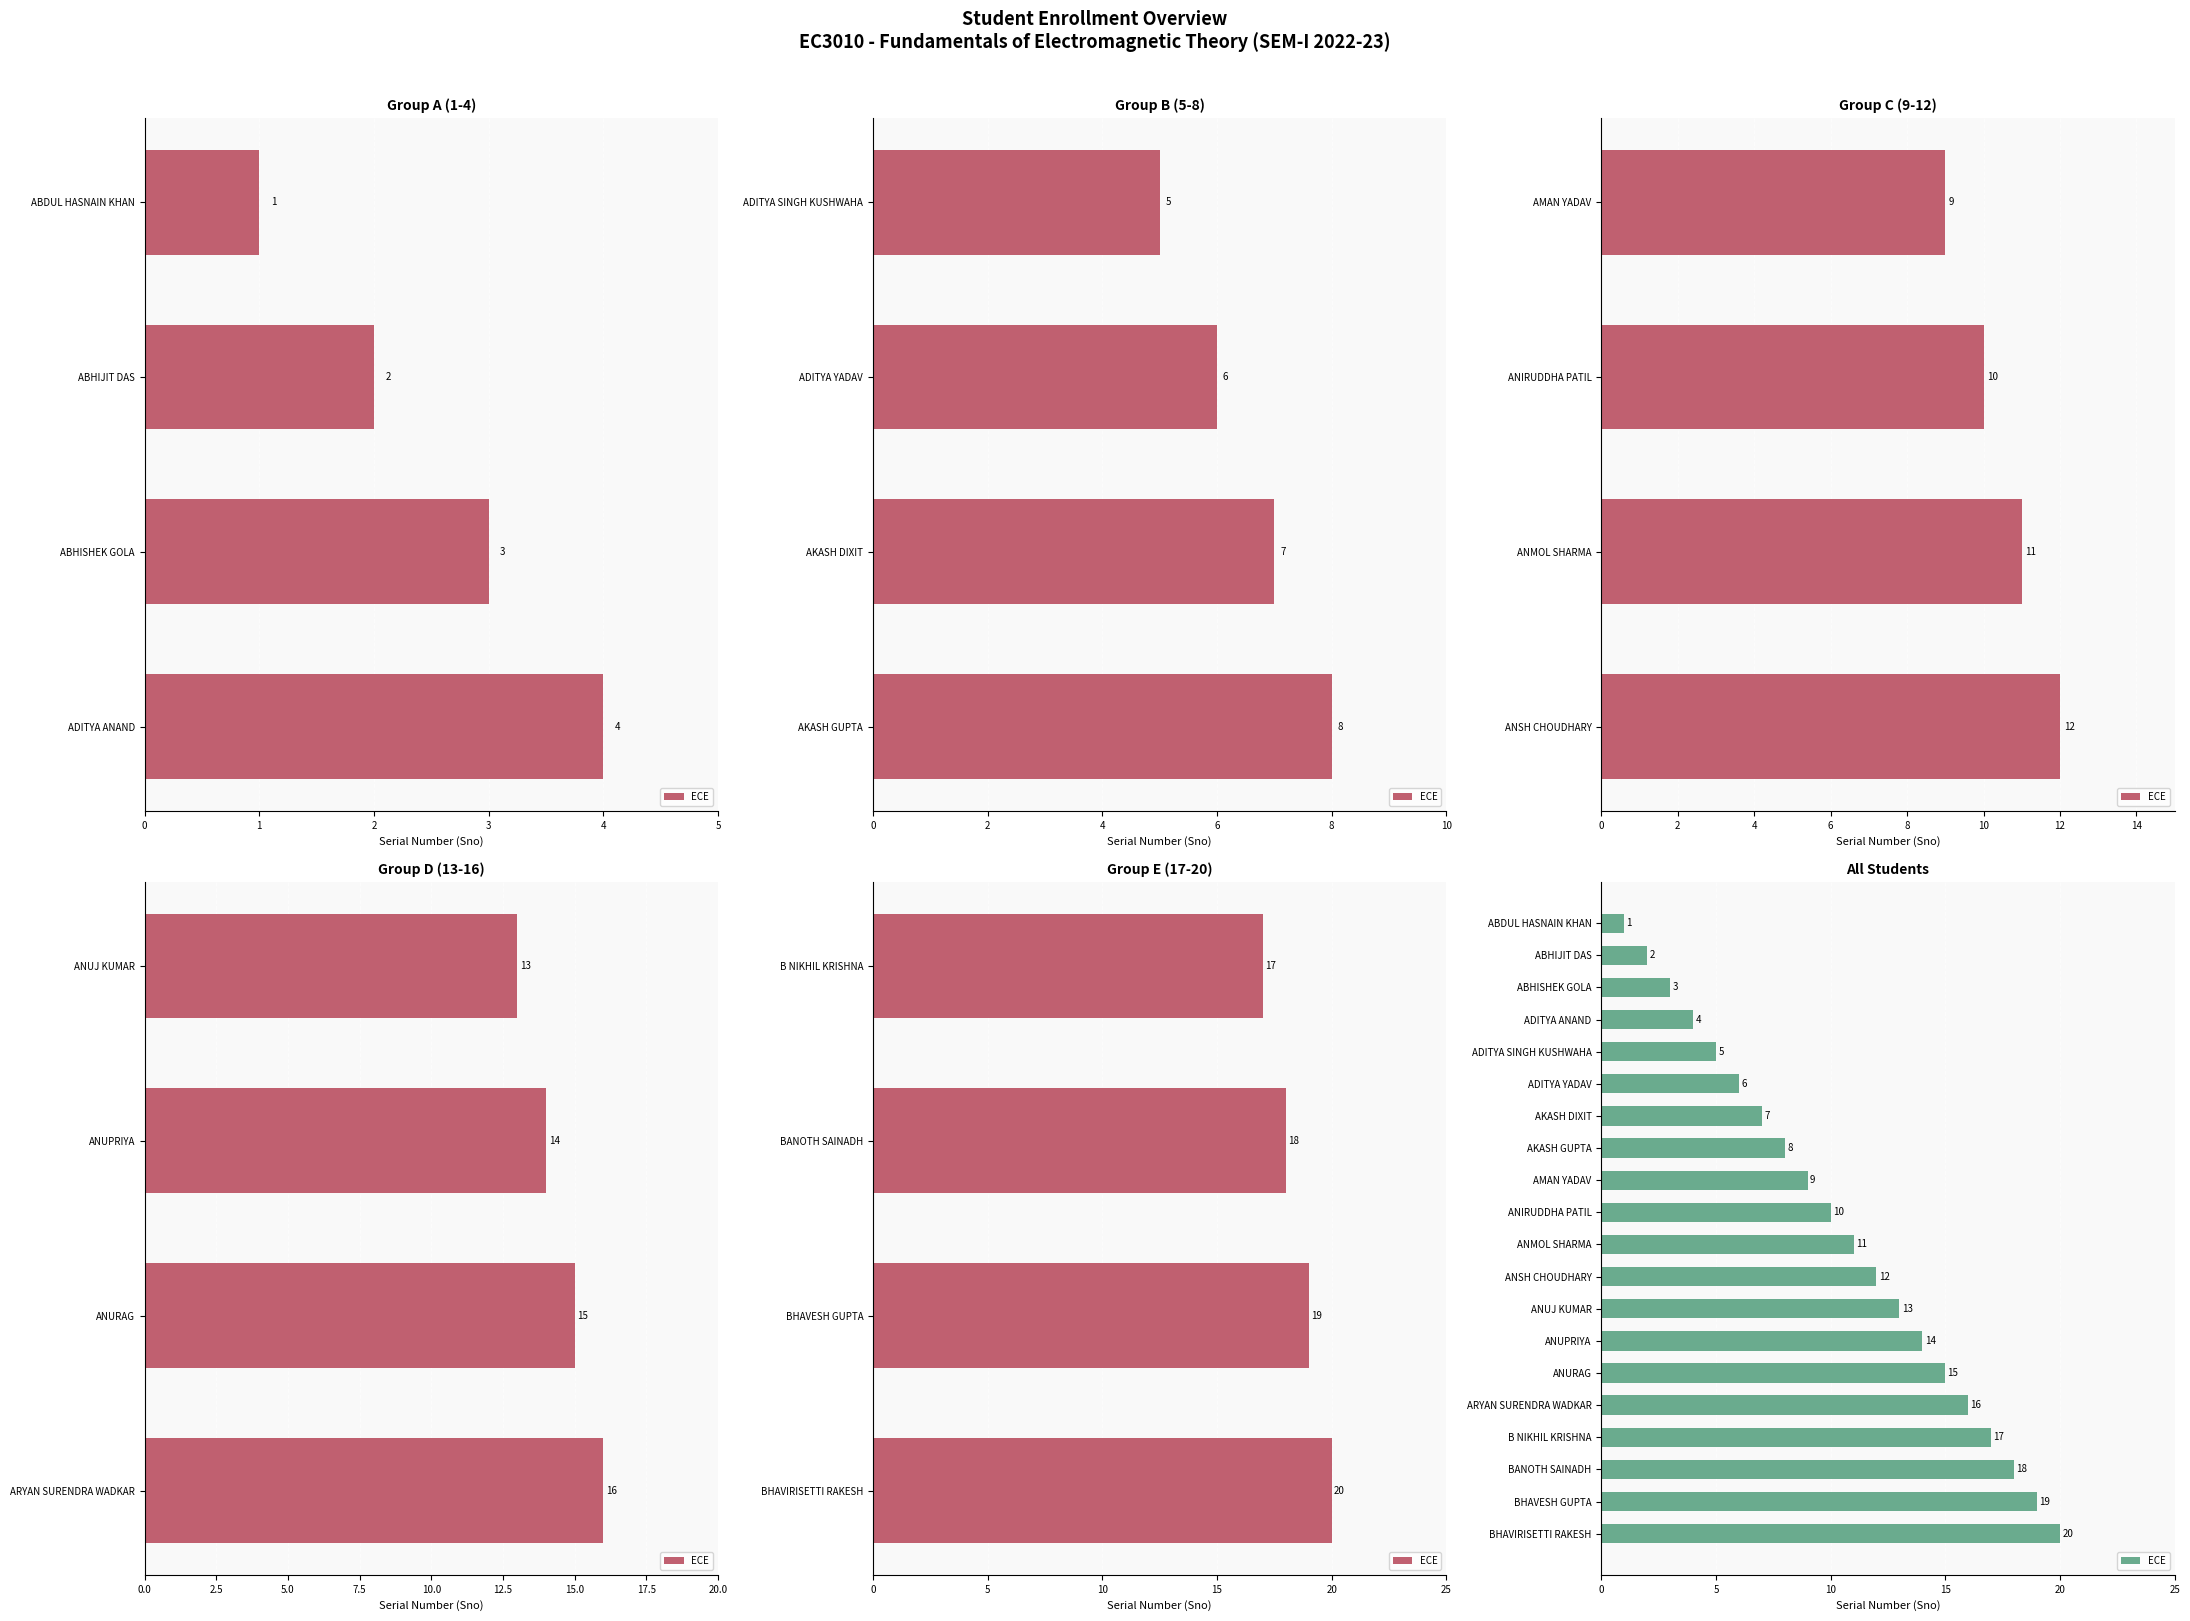

What is the ratio of the value at ANUJ KUMAR to the value at B NIKHIL KRISHNA?

0.8